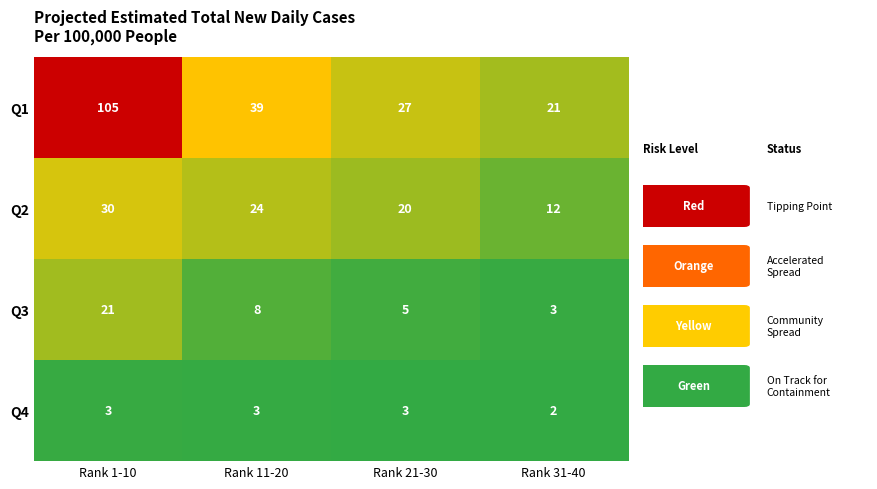

What is the minimum value for Q1?

21